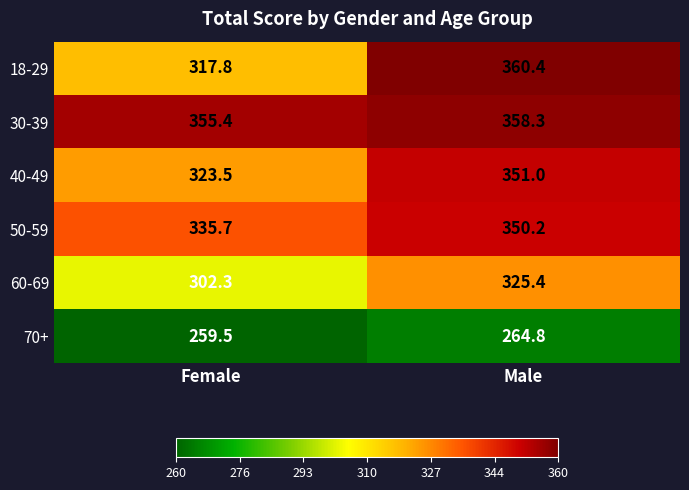

At which category is the sum across all series the highest?

Male